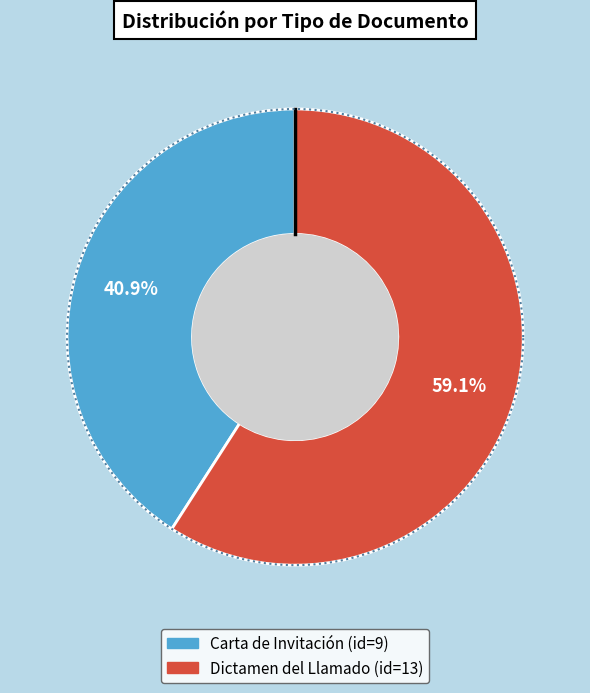

To the nearest percent, what is the combined percentage of Carta de Invitación and Dictamen del Llamado?

100%